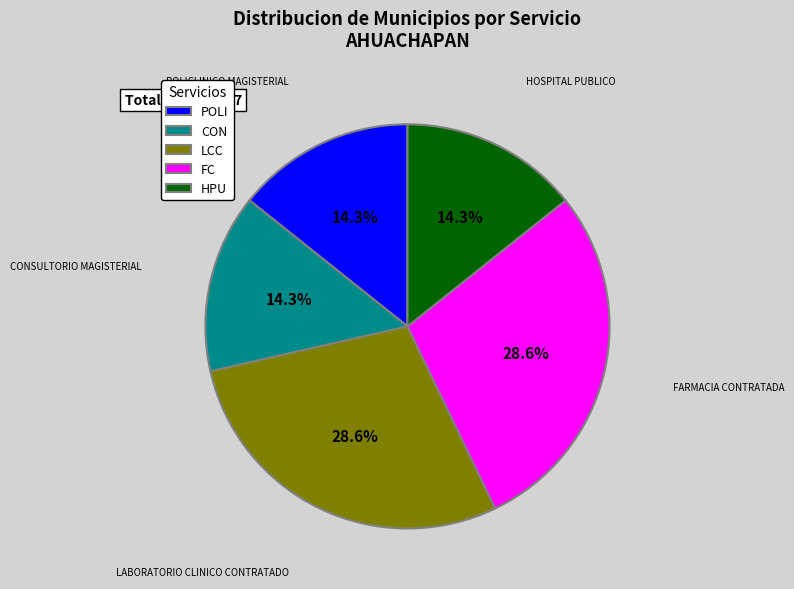

Is the sum of LCC and FC greater than half?

Yes